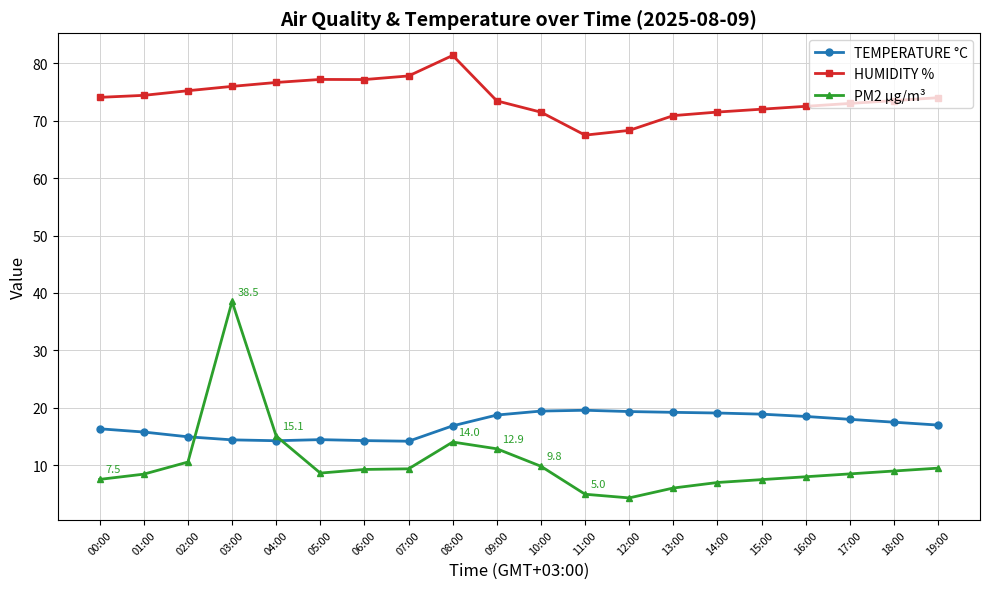

What is the total value across all series at 04:00?

106.0